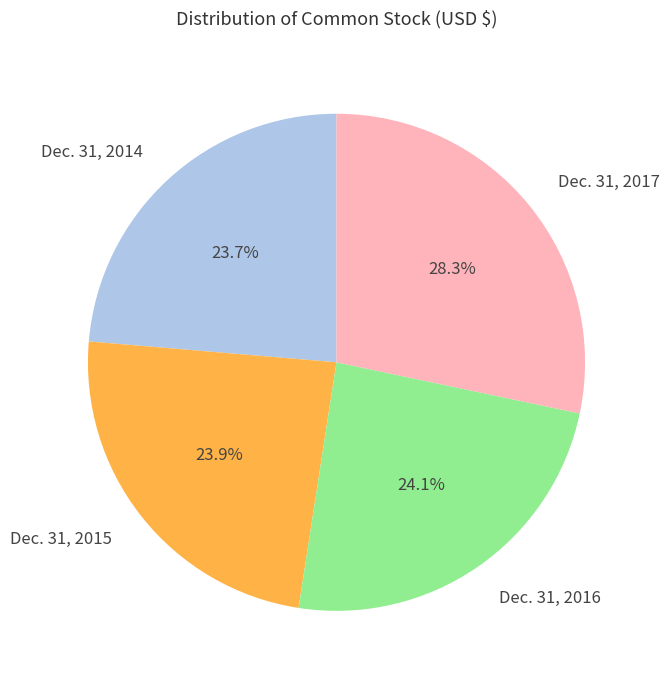

To the nearest percent, what percentage of the pie is Dec. 31, 2015?

24%